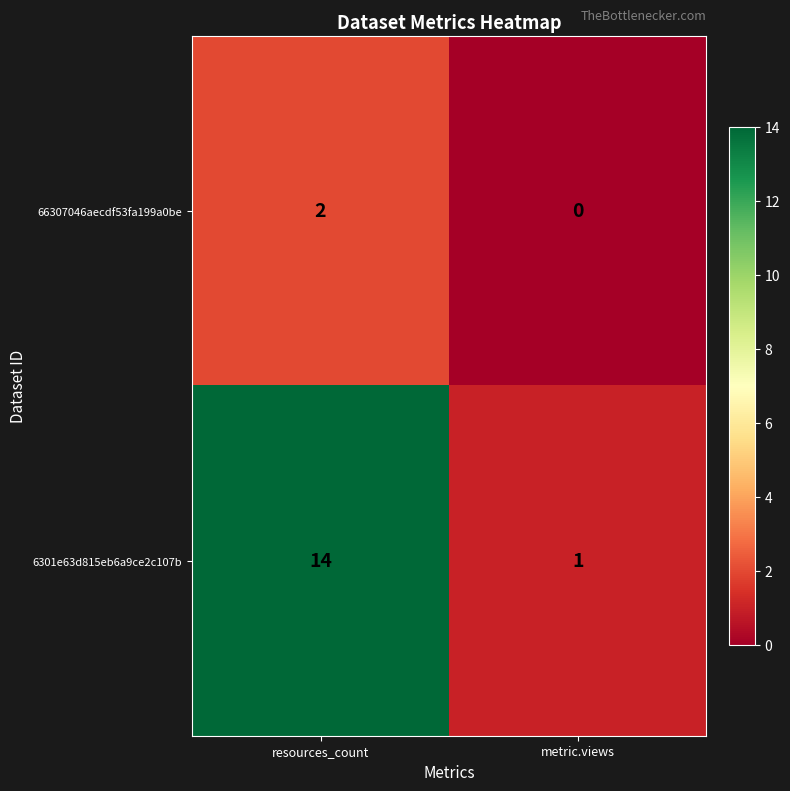

What is the difference between the 6301e63d815eb6a9ce2c107b values at resources_count and metric.views?

13